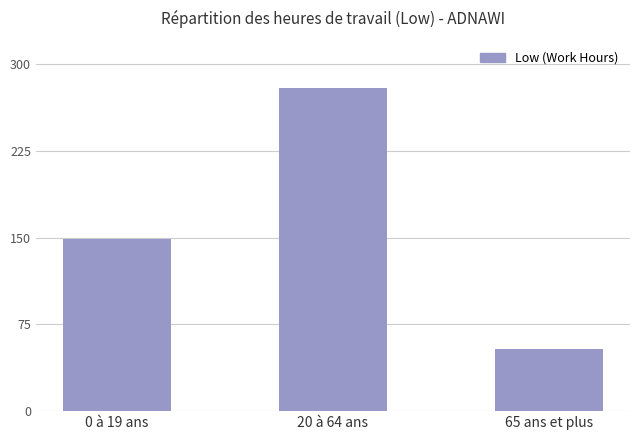

Reading left to right, transcribe all the data shown in this chart.

0 à 19 ans=148.6	20 à 64 ans=279.5	65 ans et plus=54.0